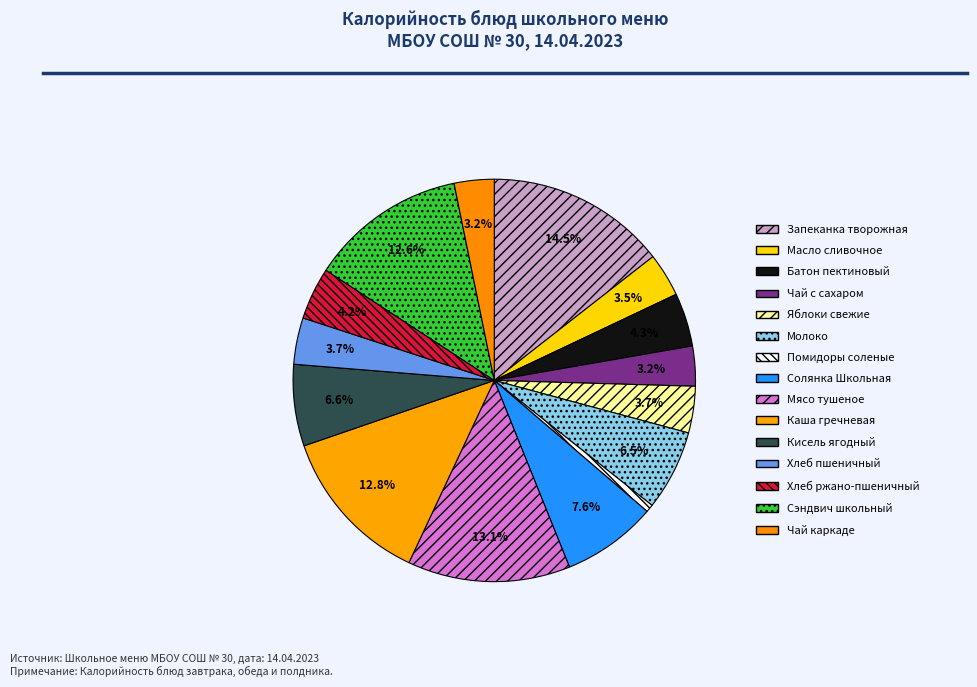

What is the smallest slice in the pie chart?

Помидоры соленые